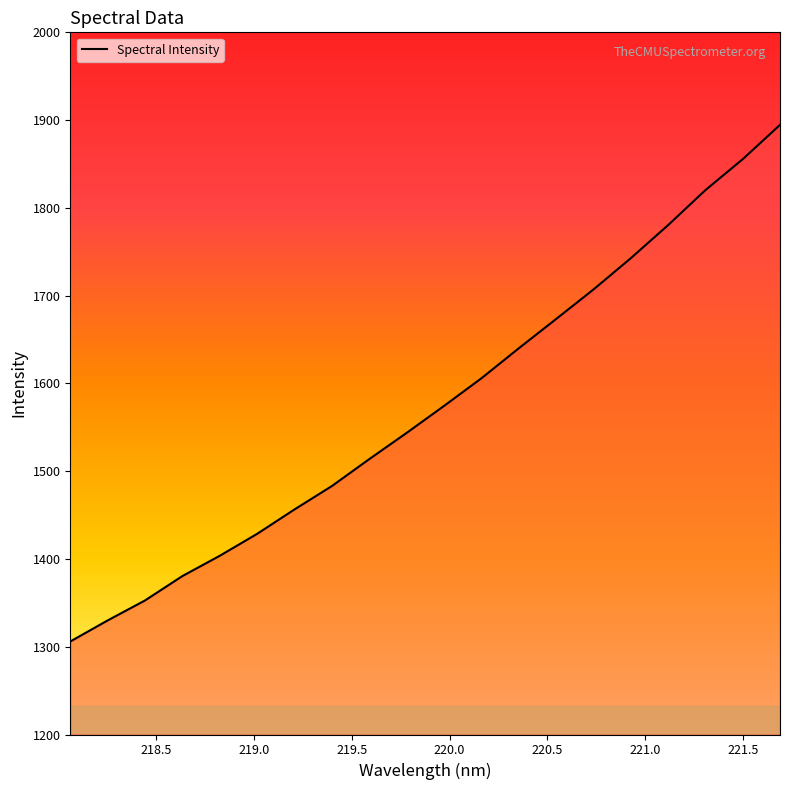

How many lines are shown in the chart?

1